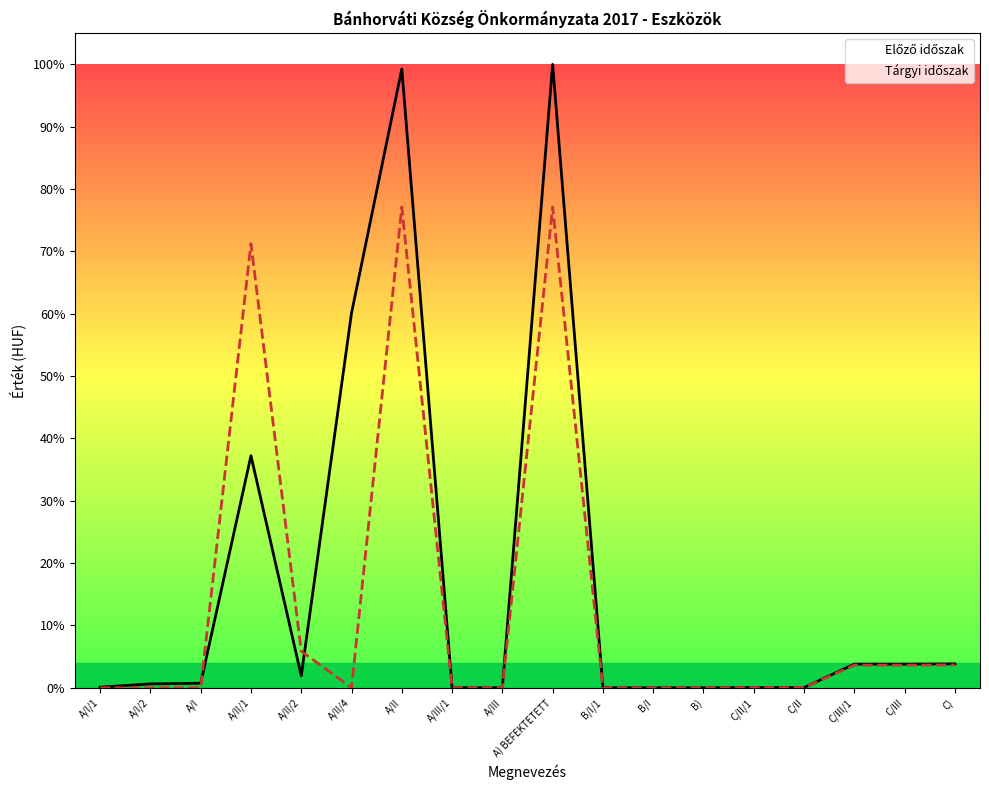

How many data points does each series have?

18